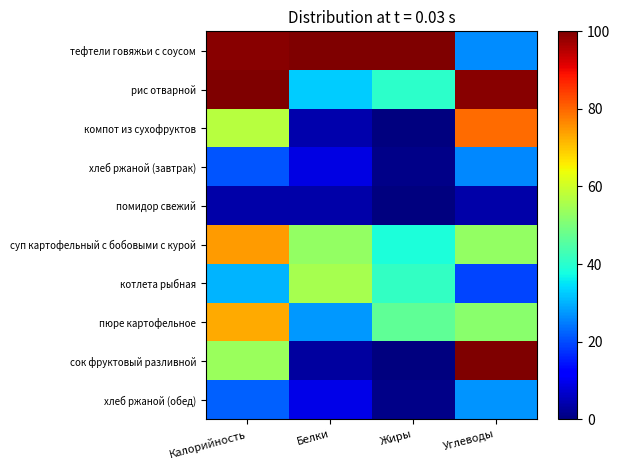

Which category has the highest value across all series?

Белки